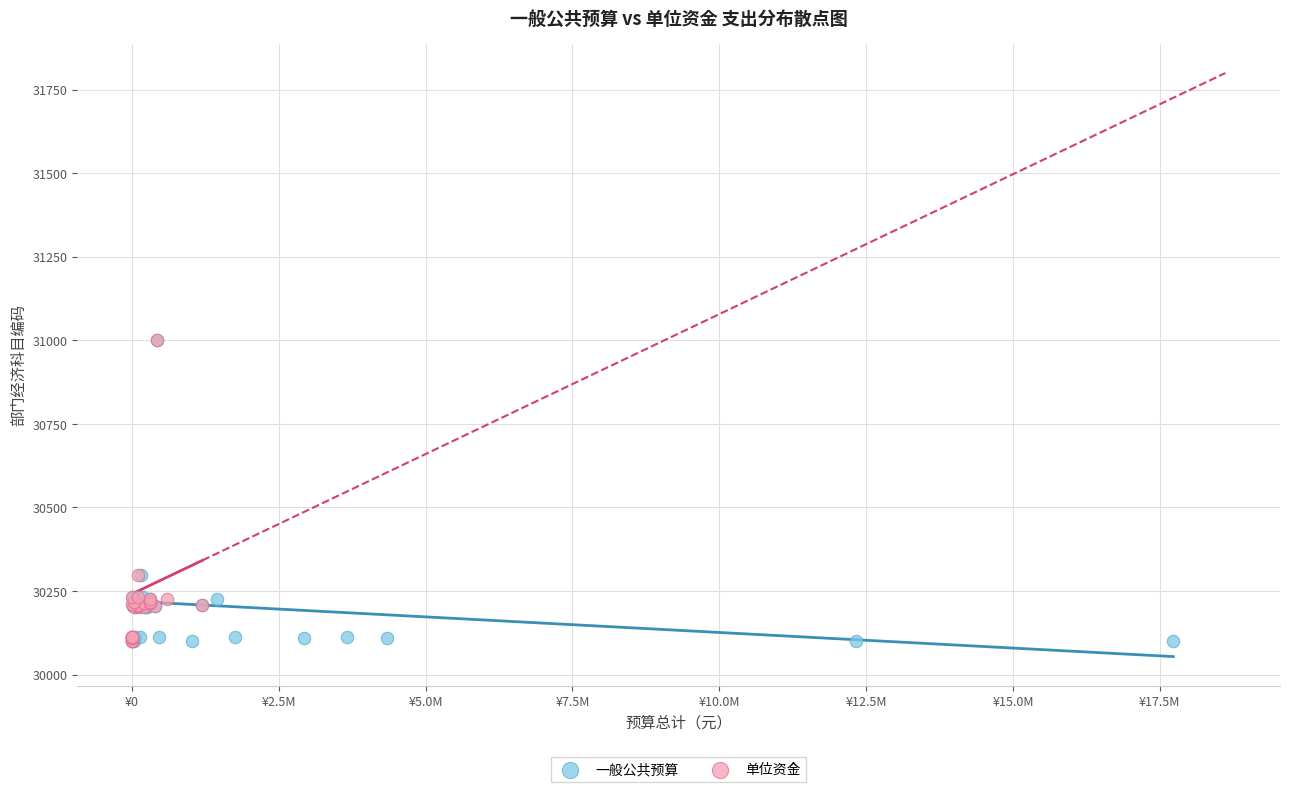

What are all the series names shown in the legend?

一般公共预算, 单位资金